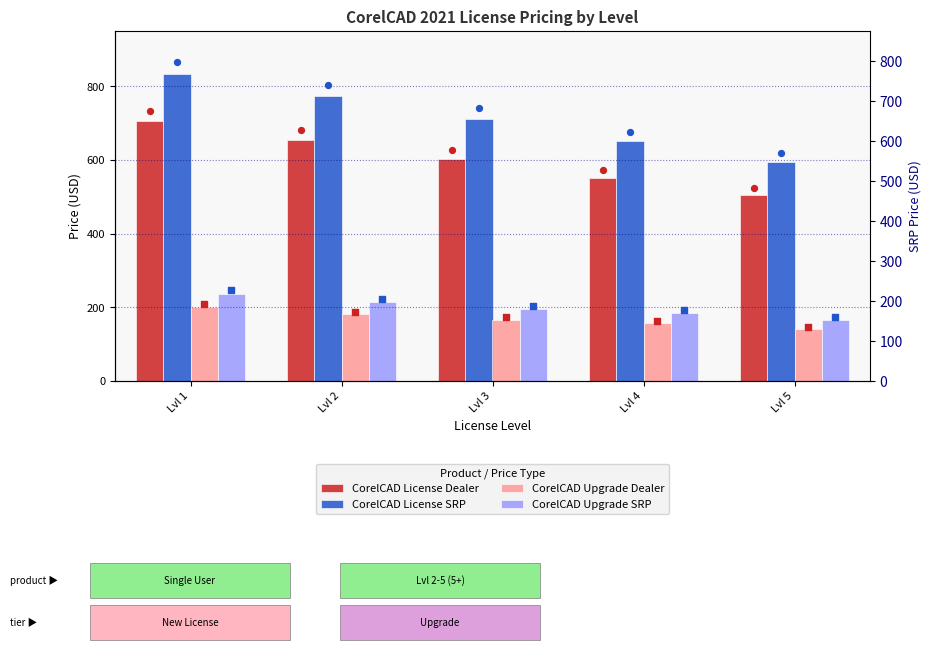

Which series has the largest total across all categories?

CorelCAD License SRP